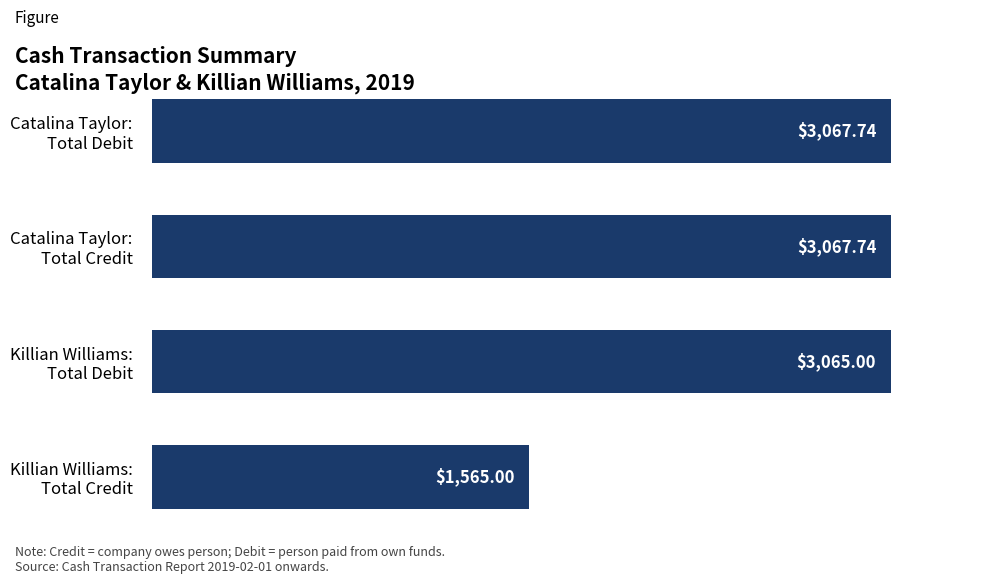

At which category does the chart reach its minimum across all series?

Killian Williams:
Total Credit